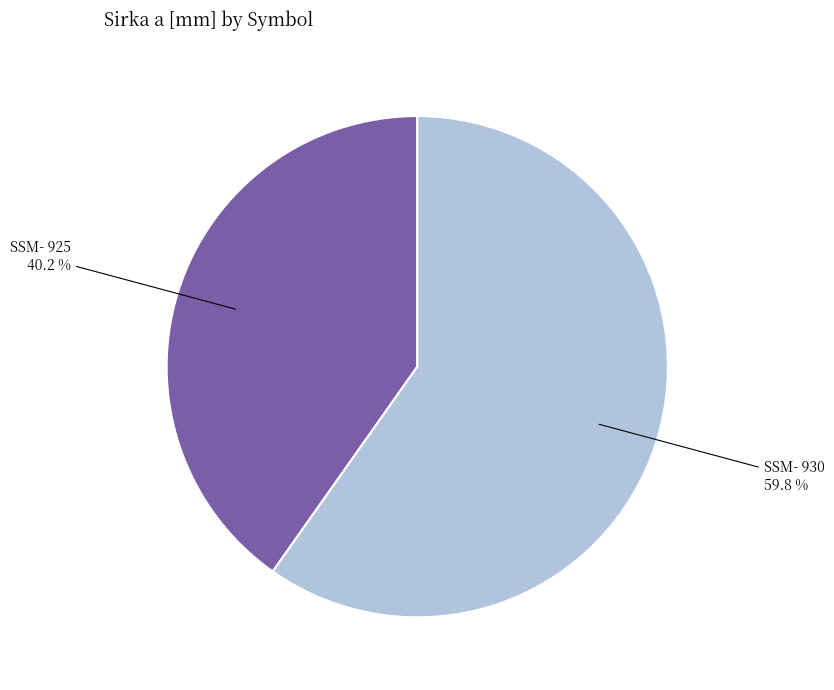

Is there any slice that represents more than half of the pie?

Yes